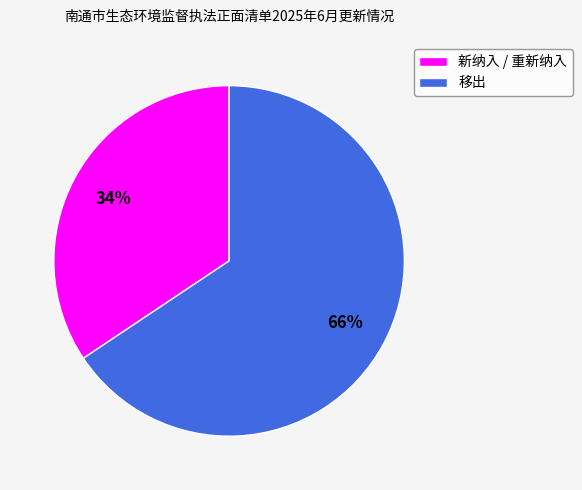

To the nearest percent, what portion does 移出 represent?

66%